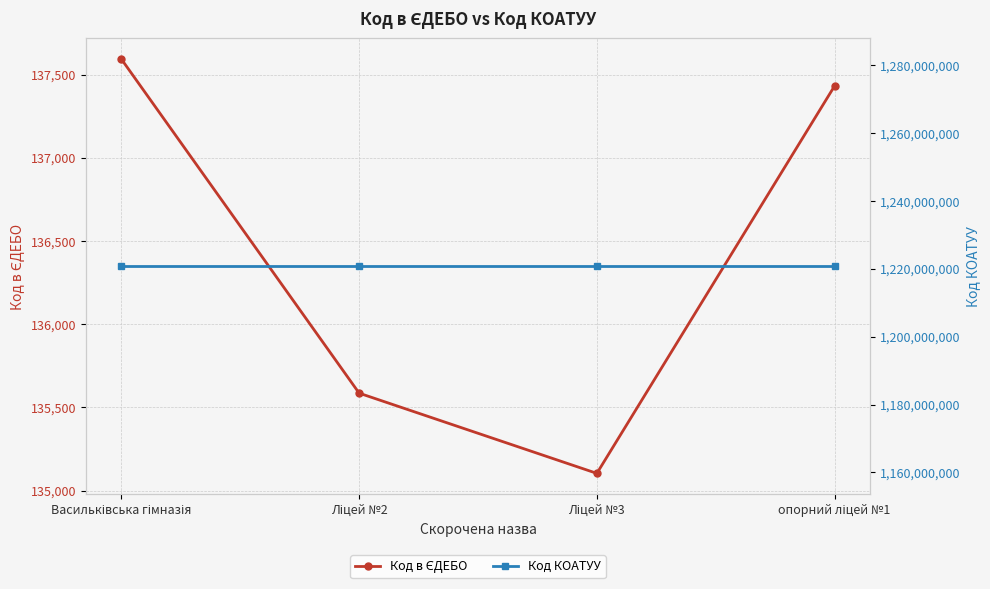

List the series in order of their overall mean, highest first.

Код КОАТУУ, Код в ЄДЕБО